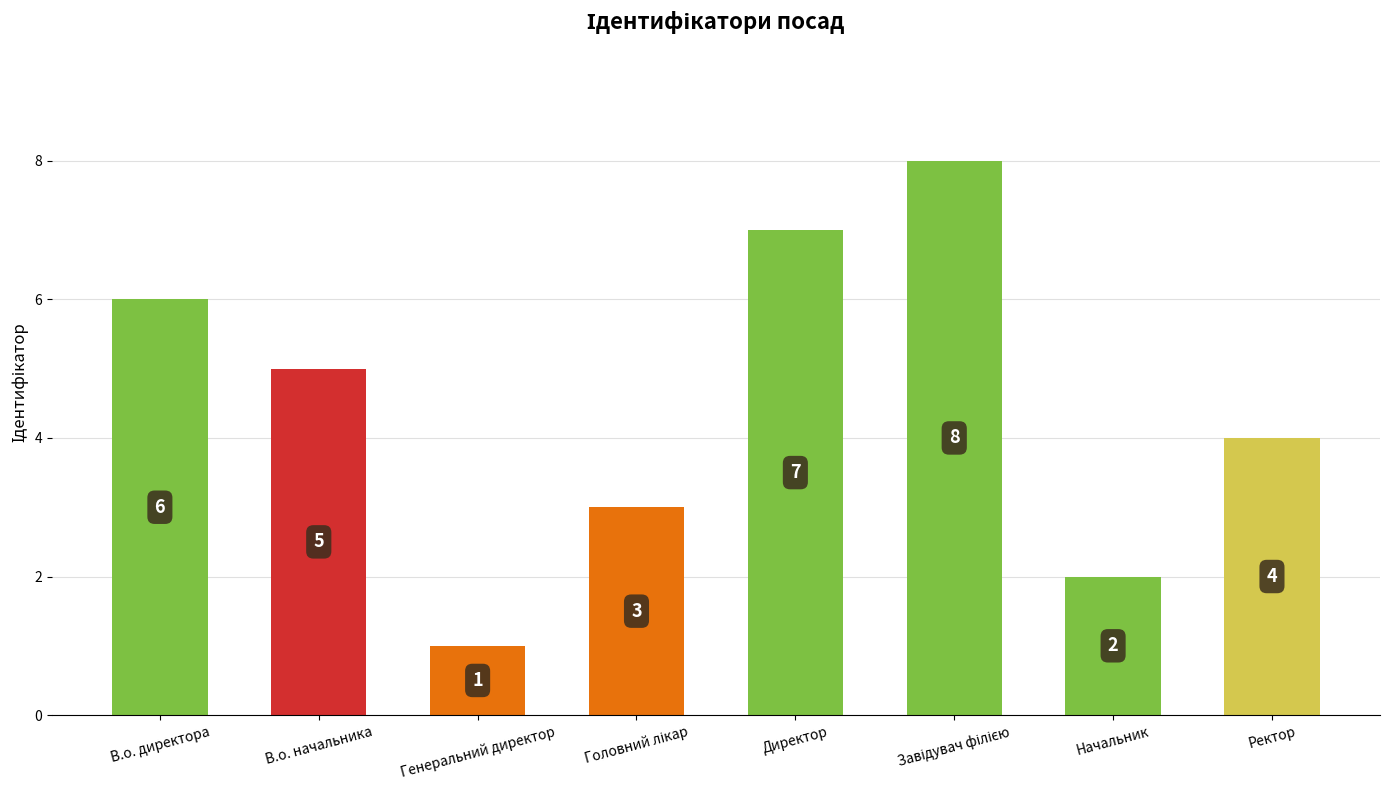

The chart shows a value of 2 at Генеральний директор. True or false?

False